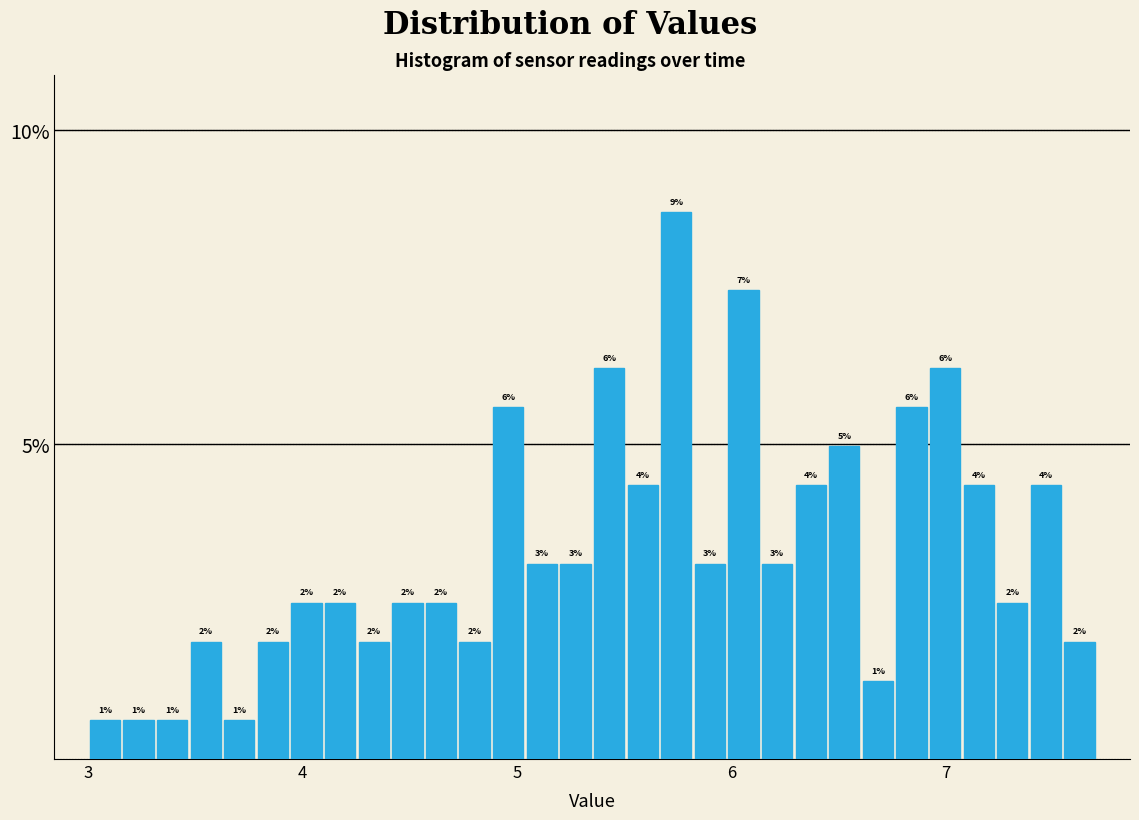

Around what value on the x-axis is the tallest bar? Give the approximate position of its centre, as read against the axis.

5.7